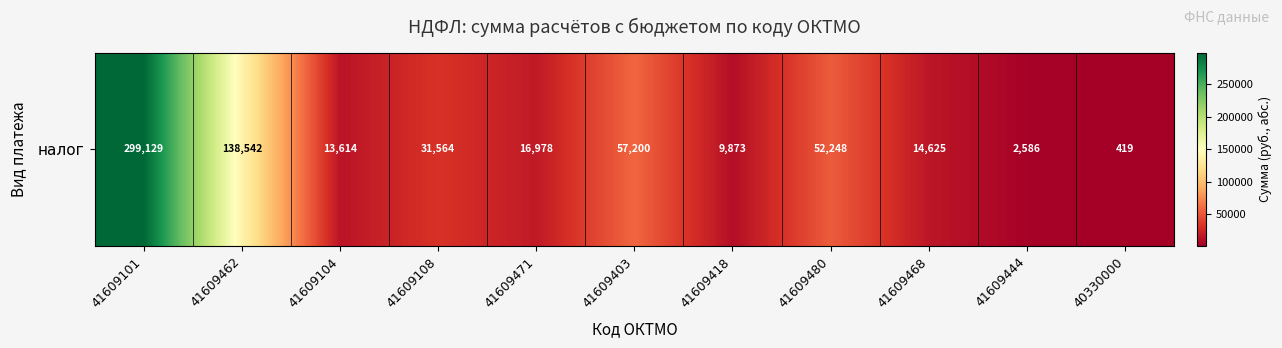

What is the change in value from 41609462 to 41609403?

-81342.0